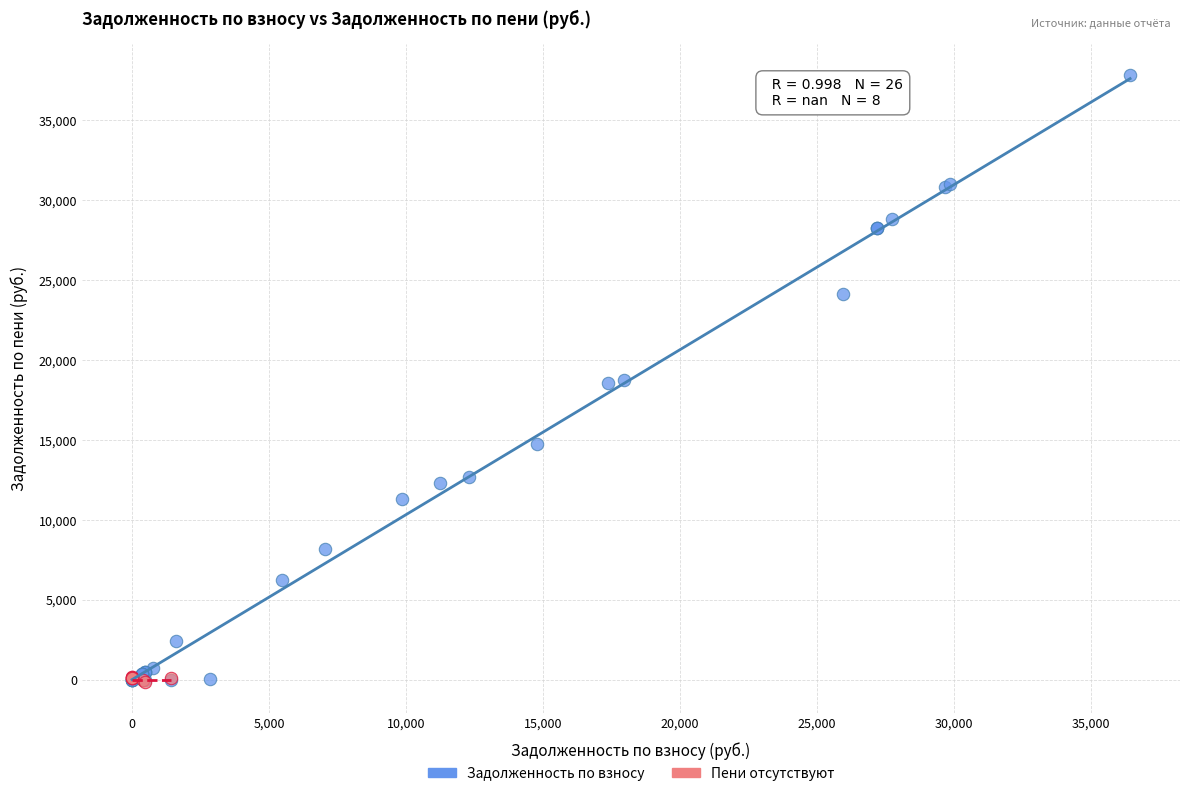

Which series has the widest spread of Y values?

Задолженность по взносу